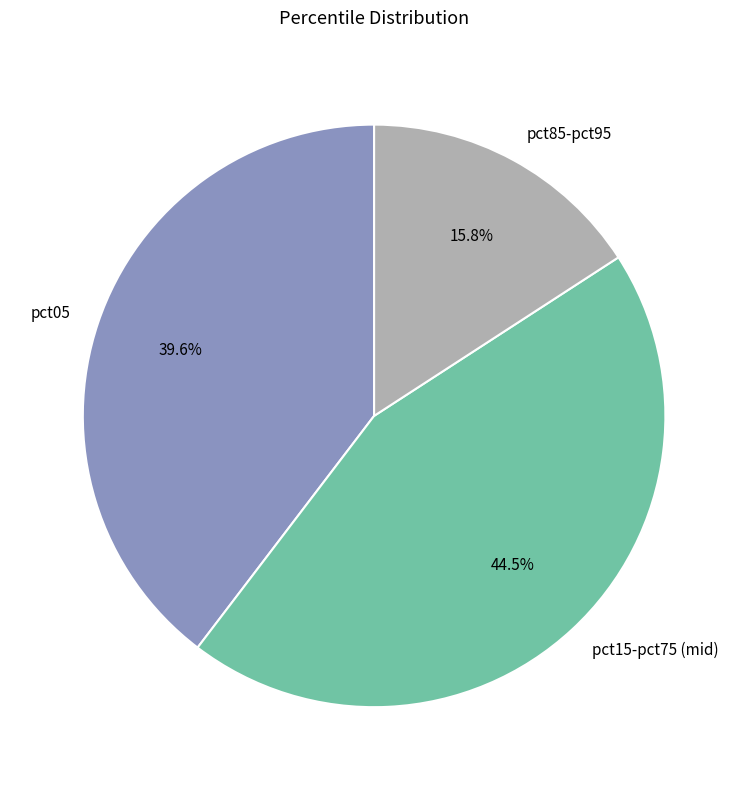

Which slice is the smallest?

pct85-pct95